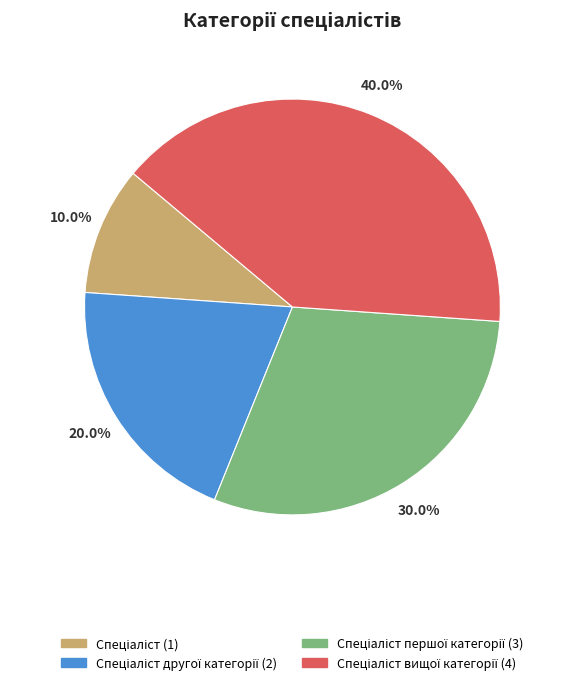

Is there a majority slice in this chart?

No